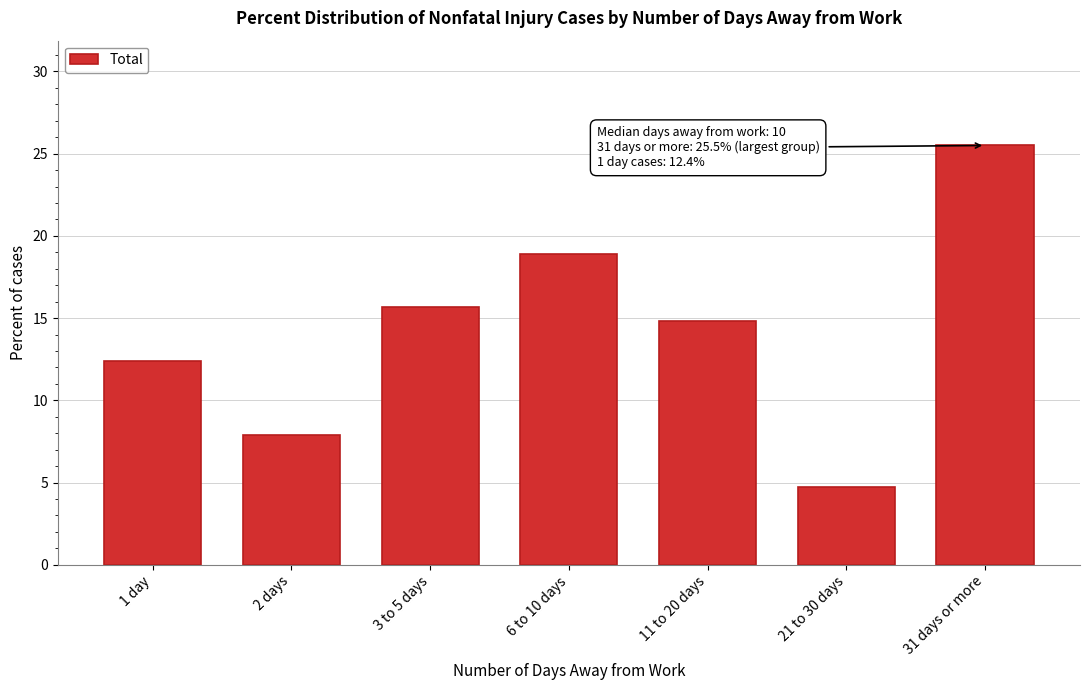

Reading right to left, what are all the values shown in this chart?

31 days or more=25.5	21 to 30 days=4.7	11 to 20 days=14.8	6 to 10 days=18.9	3 to 5 days=15.7	2 days=7.9	1 day=12.4